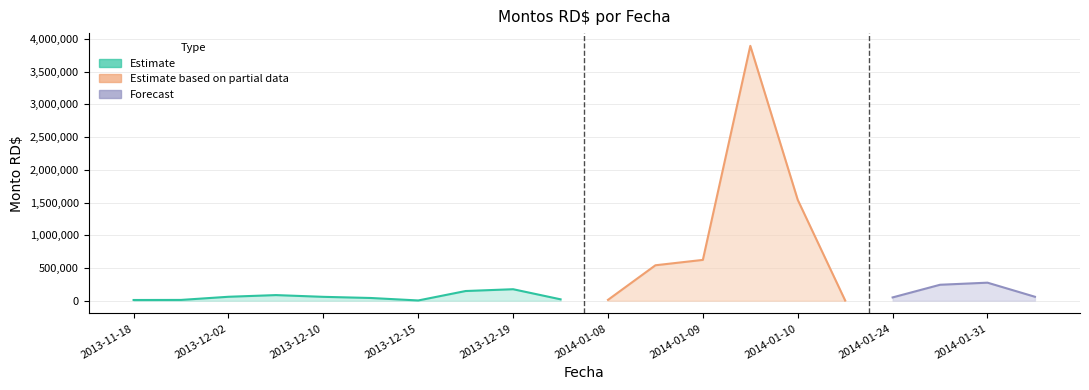

How many data points are less than 60000?

9